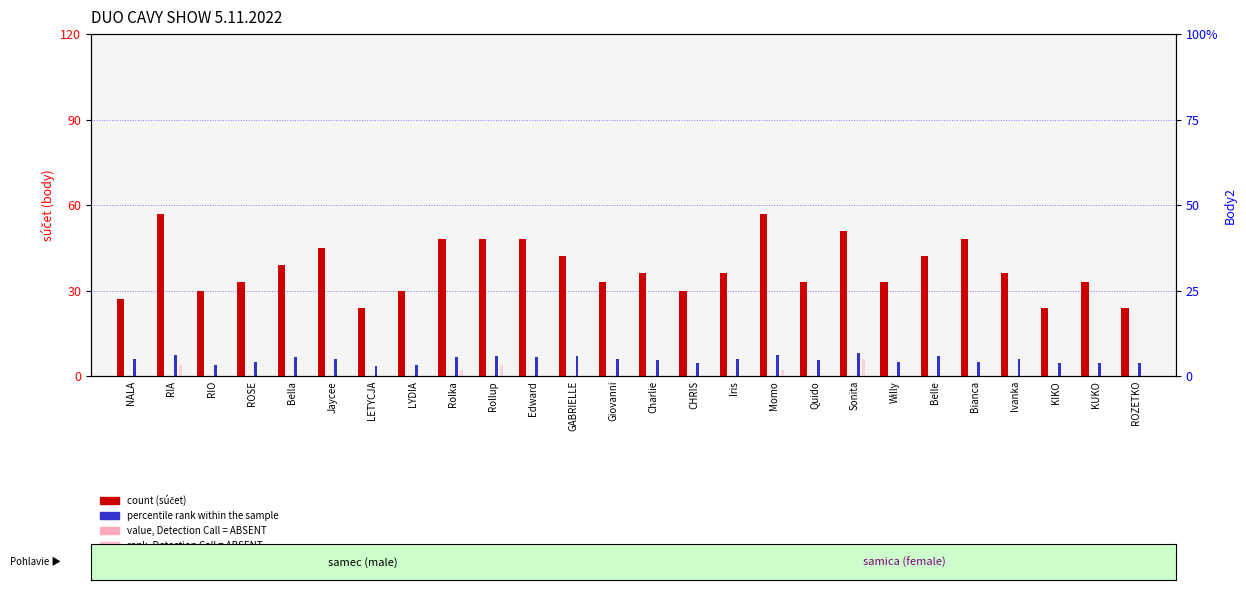

Which has a higher value, Rolka or Charlie?

Rolka